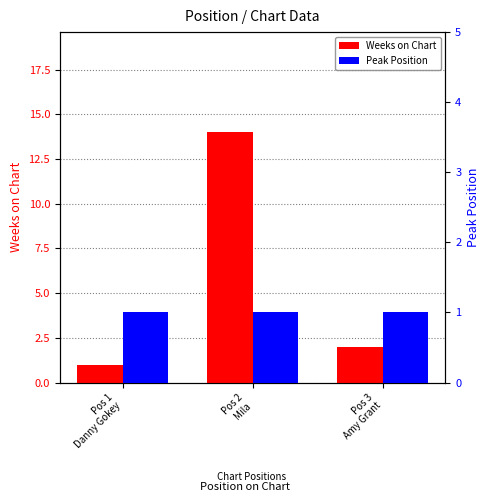

What is the total value across all series at Pos 1
Danny Gokey?

2